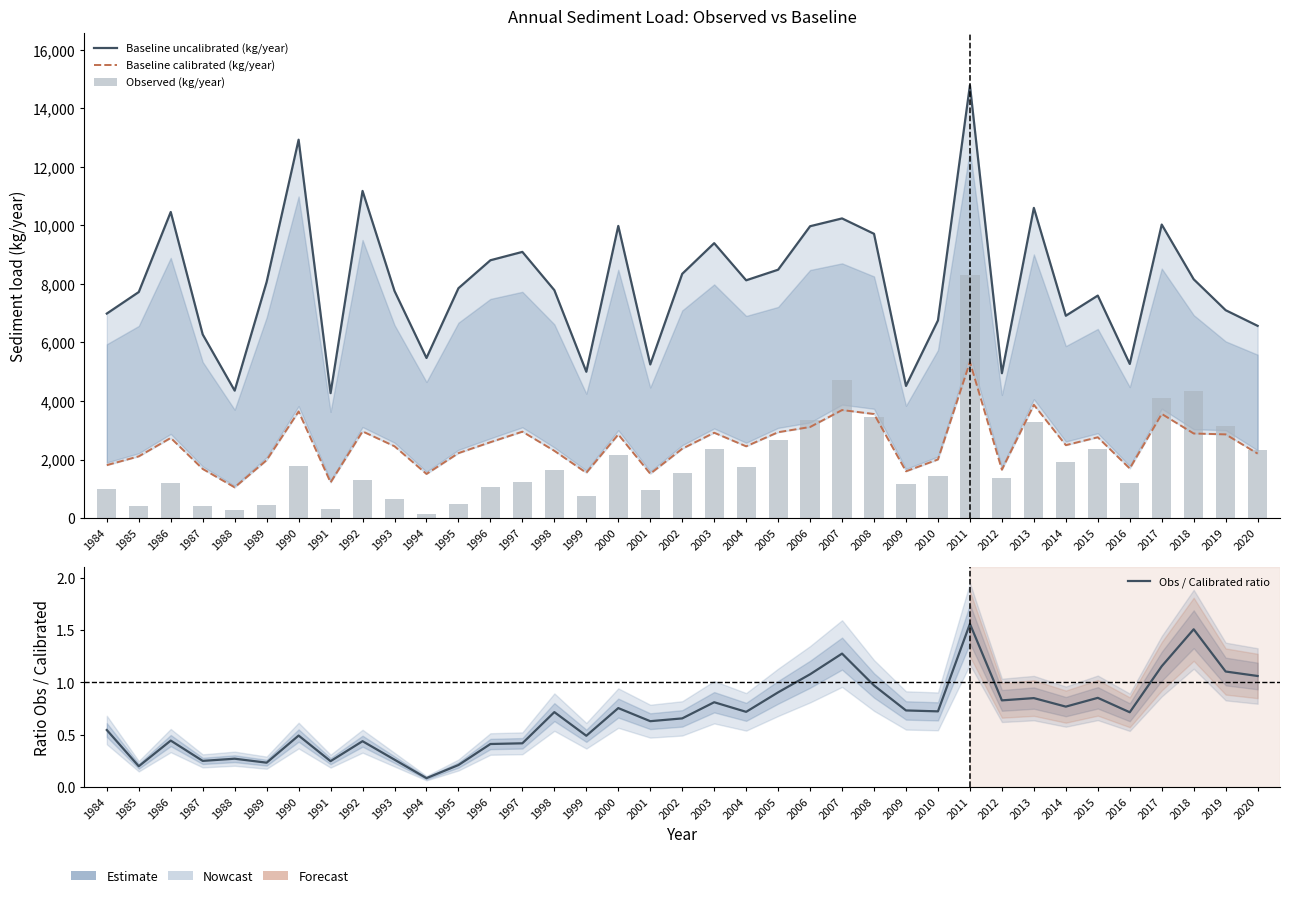

The Baseline calibrated (kg/year) series shows 4594.4 at 1986. True or false?

False